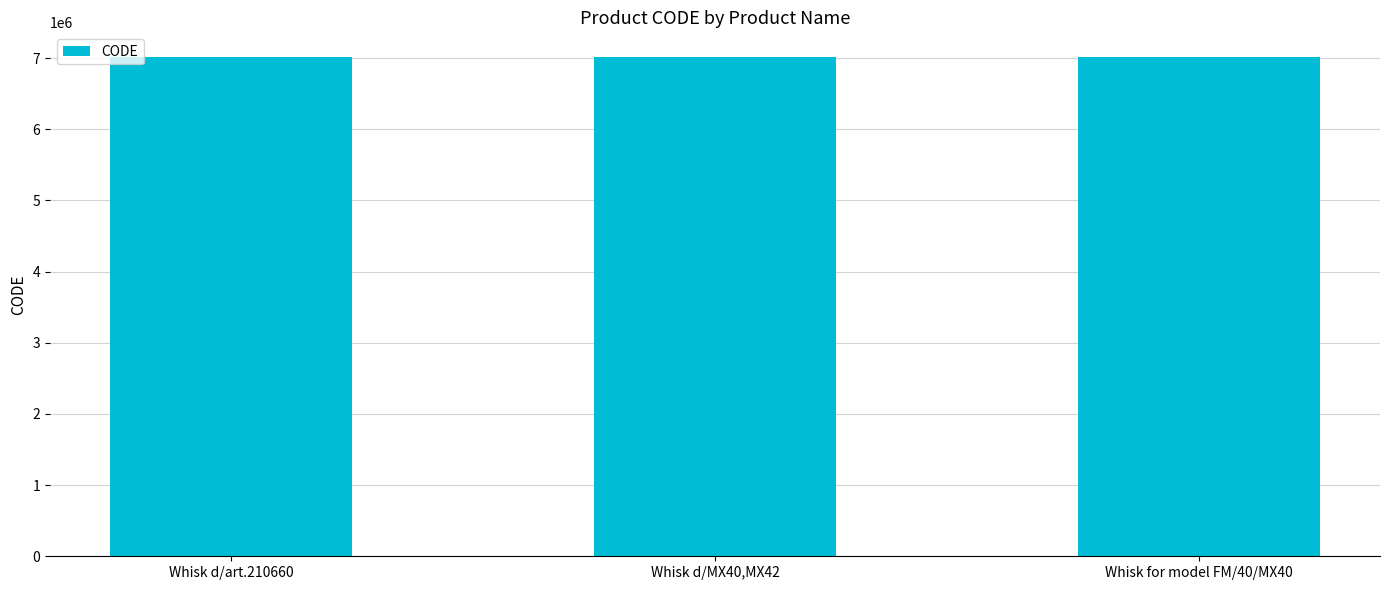

Are the bars horizontal?

No